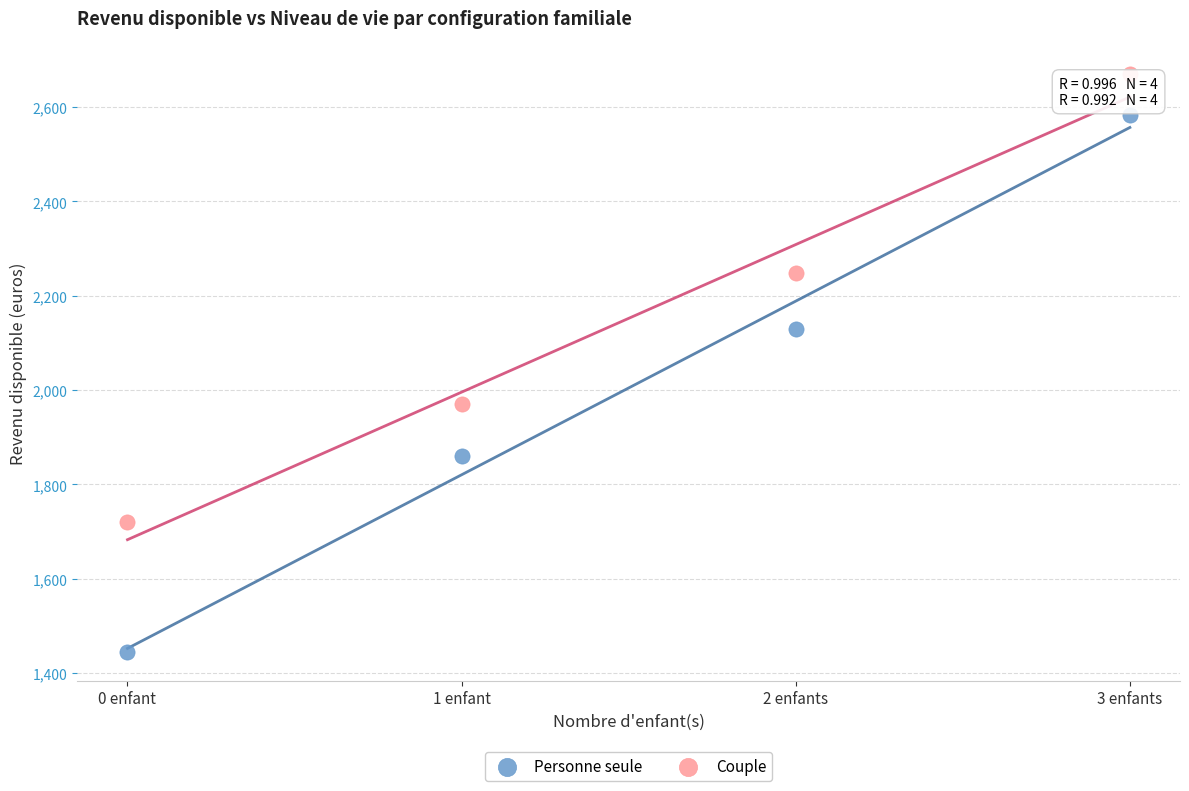

What are all the series names shown in the legend?

Personne seule, Couple